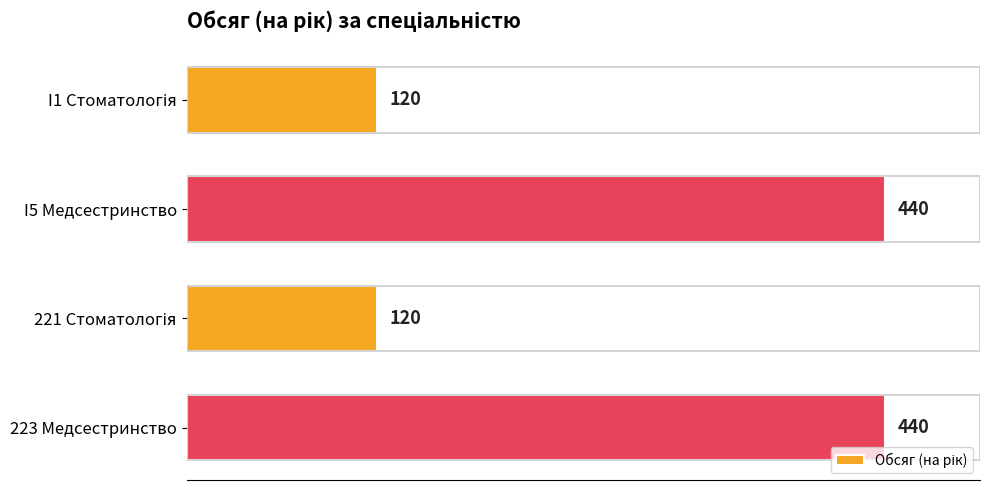

What is the value of the 3rd bar from the top?

120